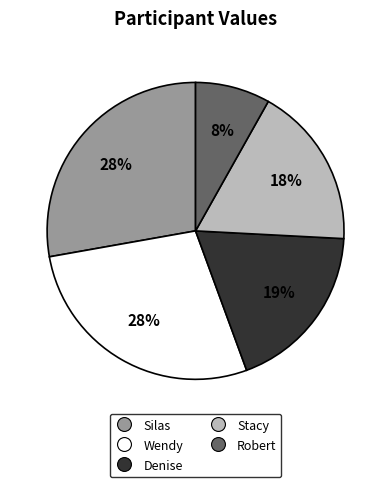

Which has a higher value, Wendy or Stacy?

Wendy